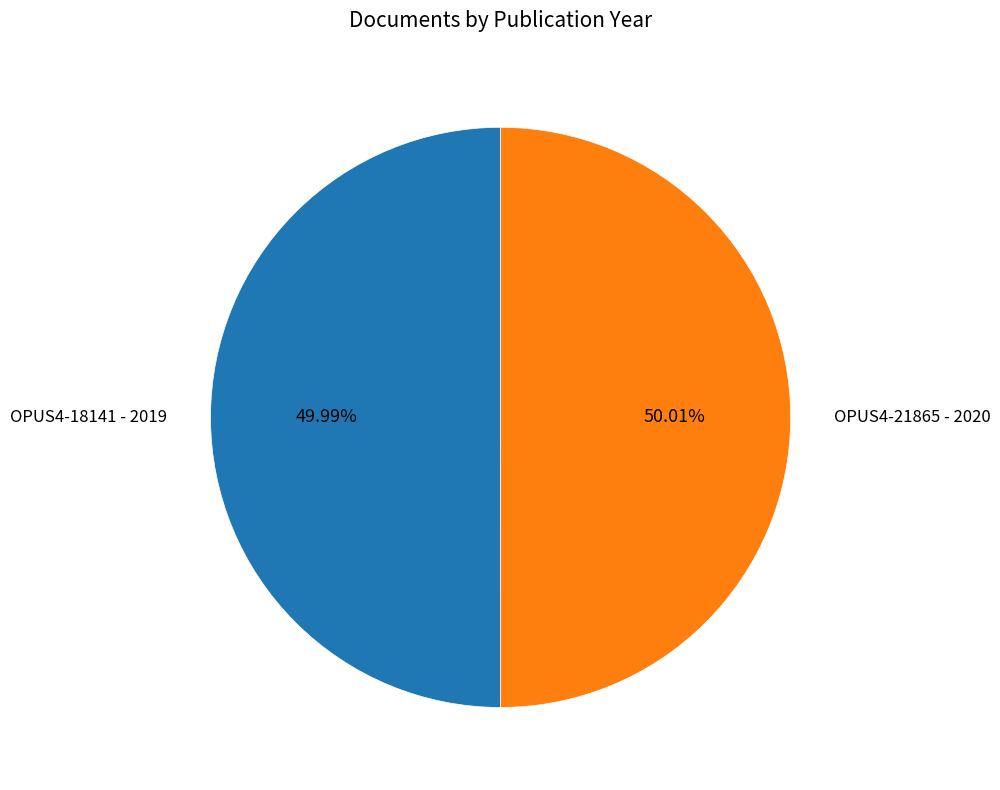

What percentage do OPUS4-18141 and OPUS4-21865 together represent?

100.0%